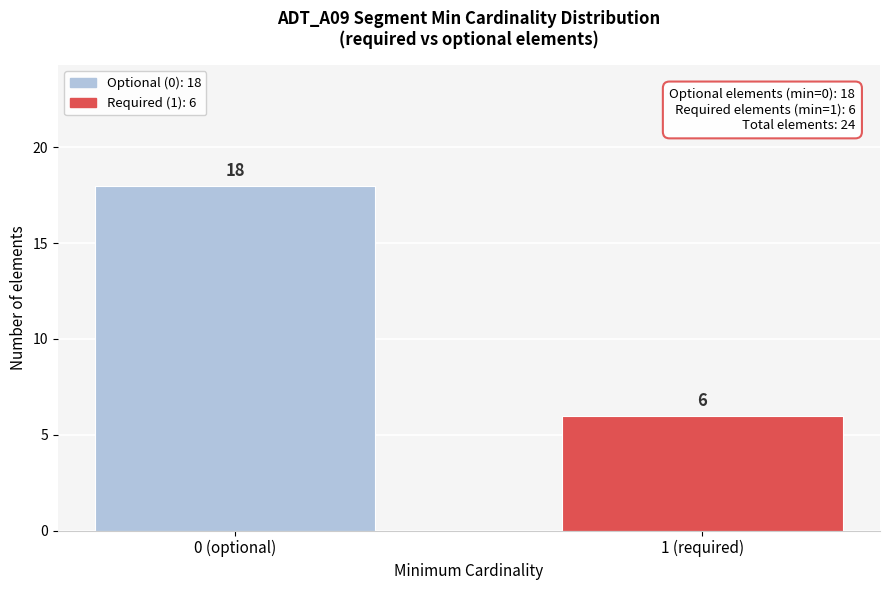

Reading left to right, list all the values displayed in this chart.

0 (optional)=18	1 (required)=6